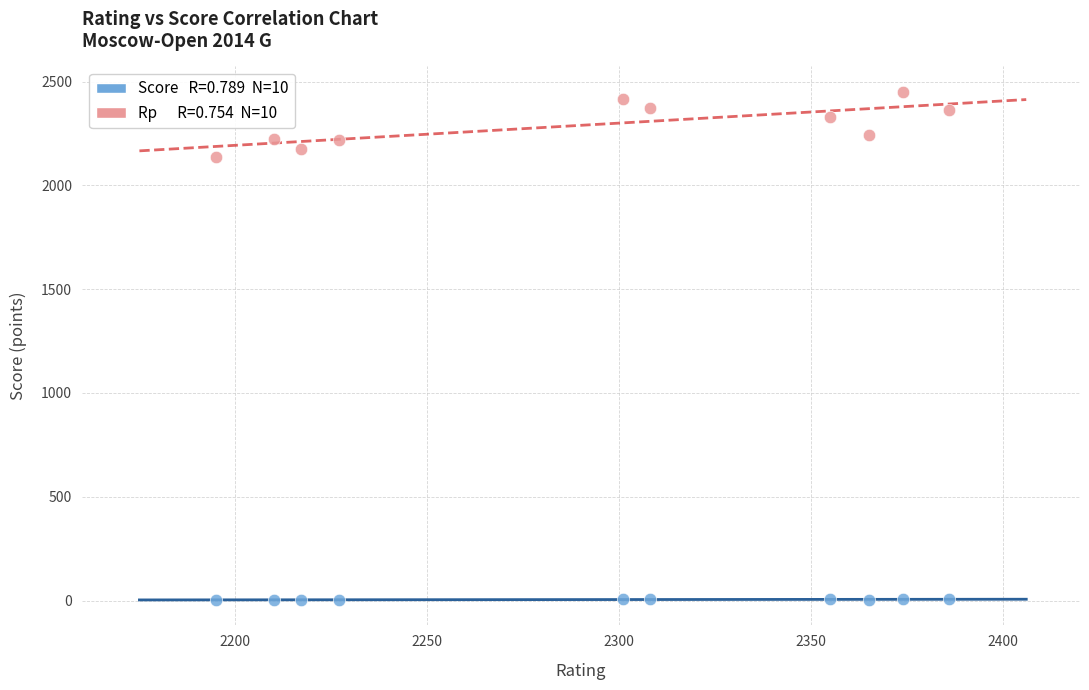

Across all series, what Y value is closest to 1226?

2139.0